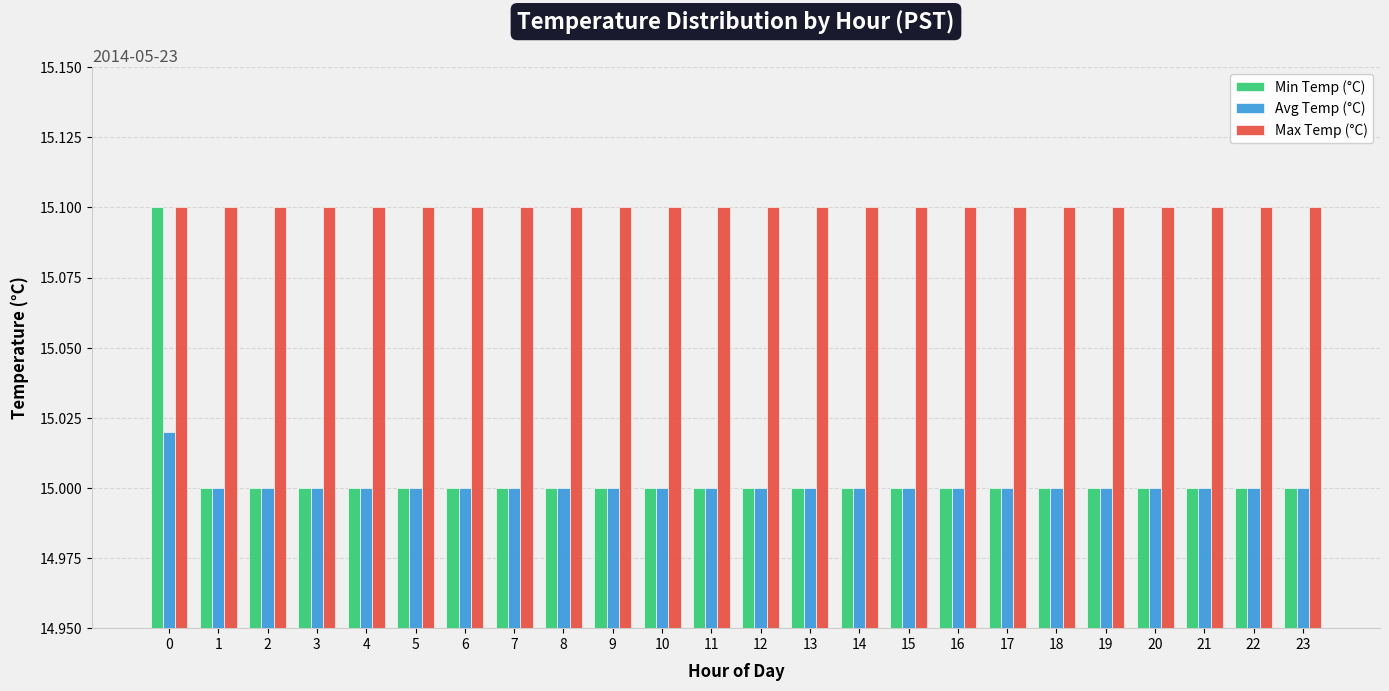

The Max Temp (°C) series shows 15.1 at 4. True or false?

True